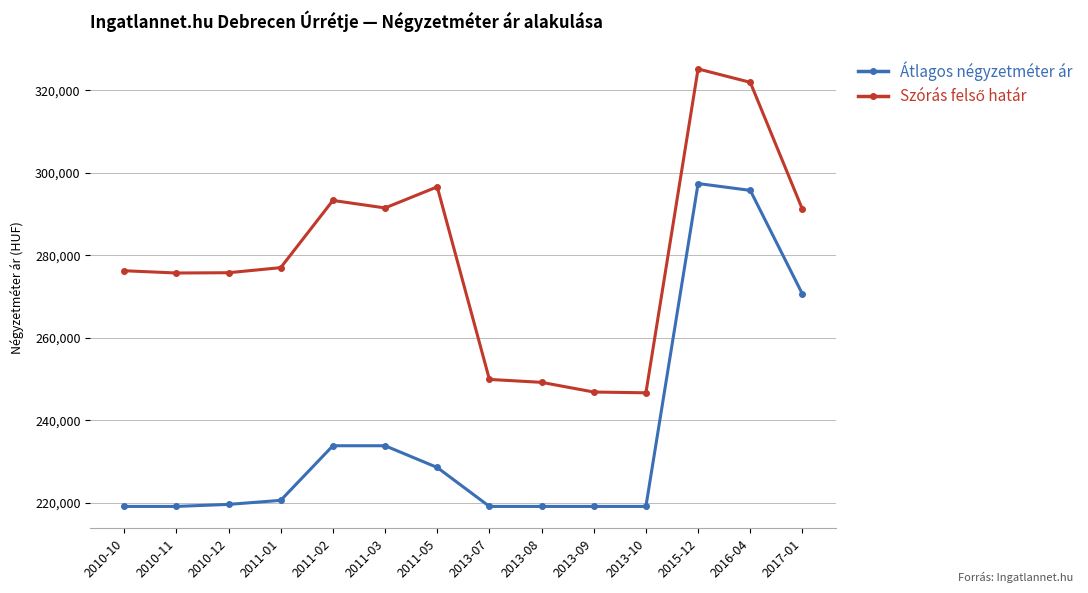

What is the total value across all series at 2013-08?

468306